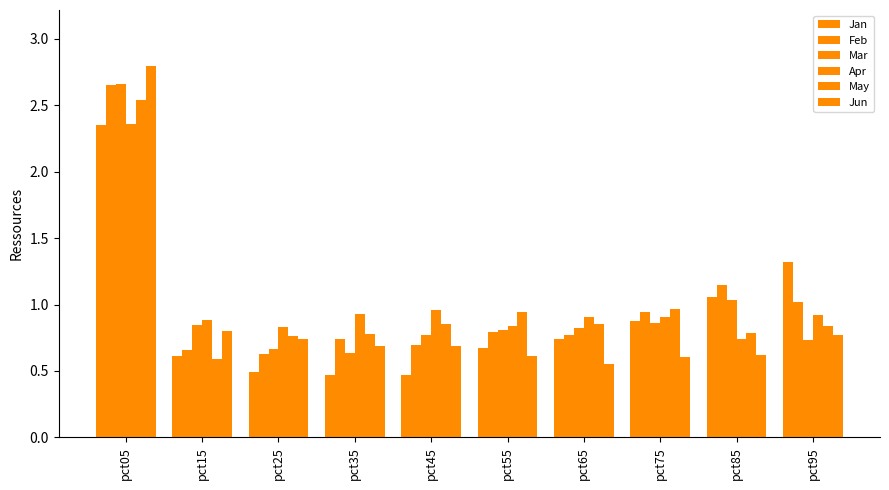

What is the difference between the maximum and minimum values in the May series?

2.0